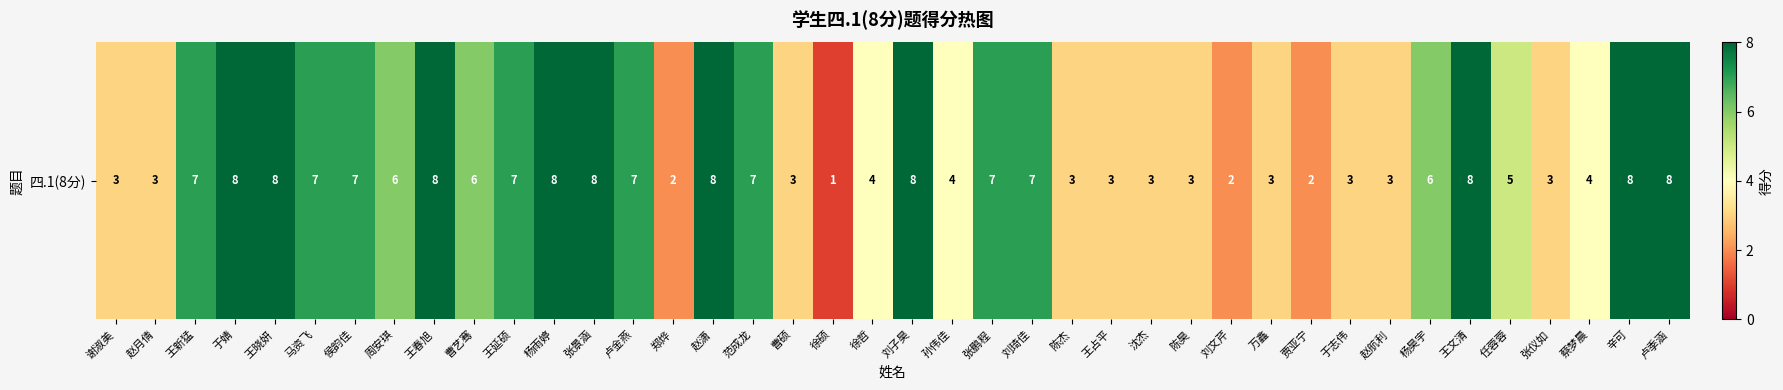

Where is the data nearest to the value 4?

徐哲